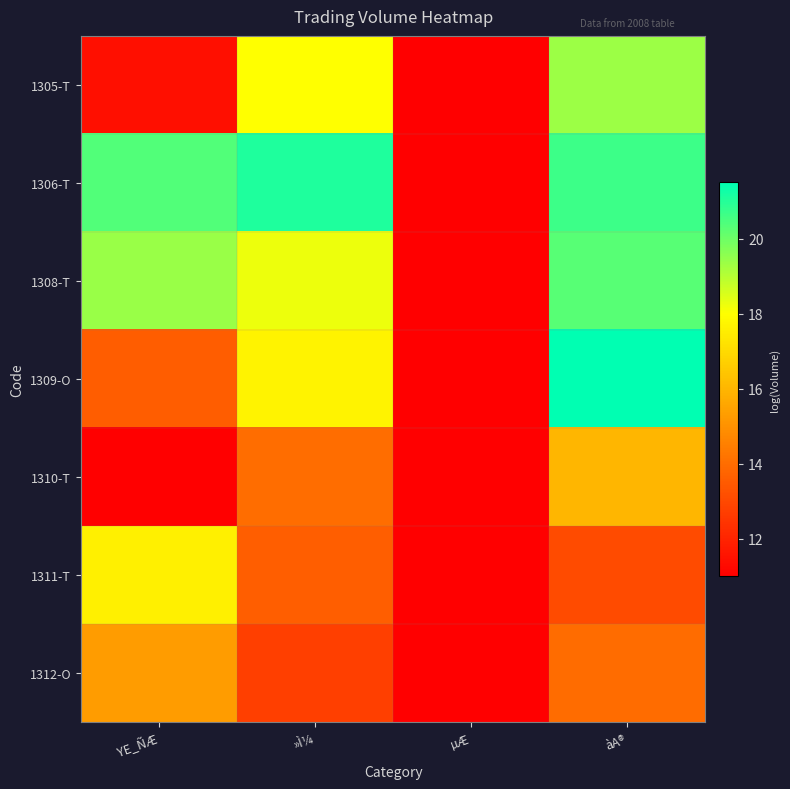

The value of 1310-T at YE_ÑÆ is 6.7. True or false?

False